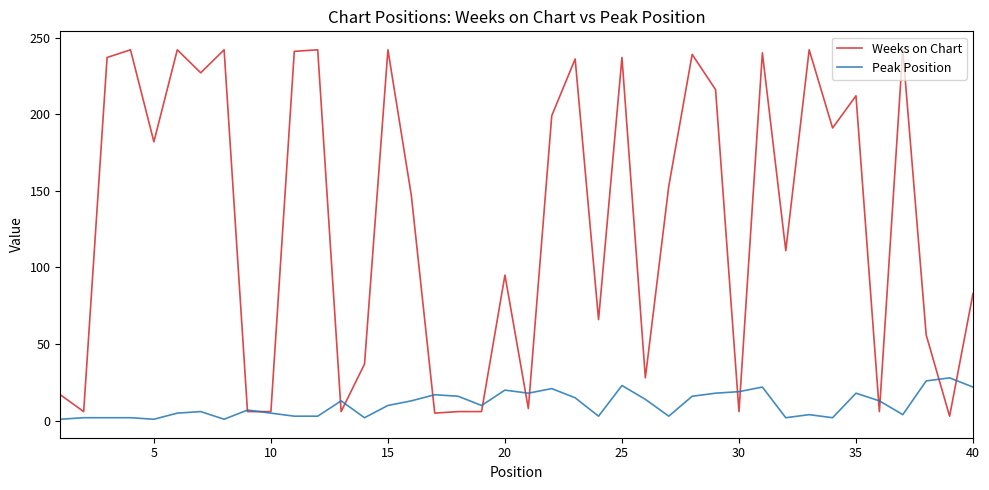

List the series in order of their peak value, lowest first.

Peak Position, Weeks on Chart